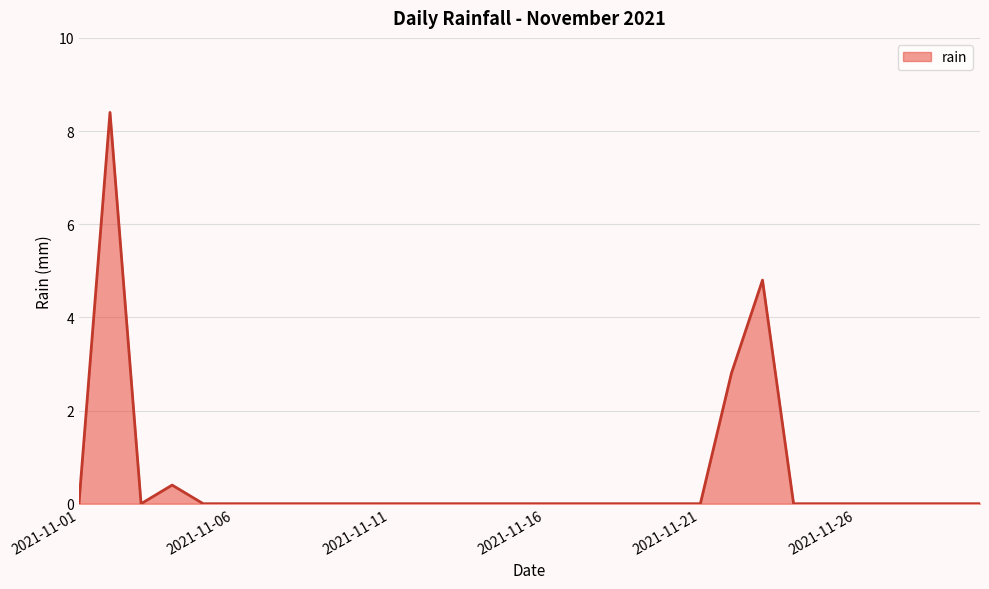

Reading left to right, transcribe all the data shown in this chart.

0.0	8.4	0.0	0.4	0.0	0.0	0.0	0.0	0.0	0.0	0.0	0.0	0.0	0.0	0.0	0.0	0.0	0.0	0.0	0.0	0.0	2.8	4.8	0.0	0.0	0.0	0.0	0.0	0.0	0.0